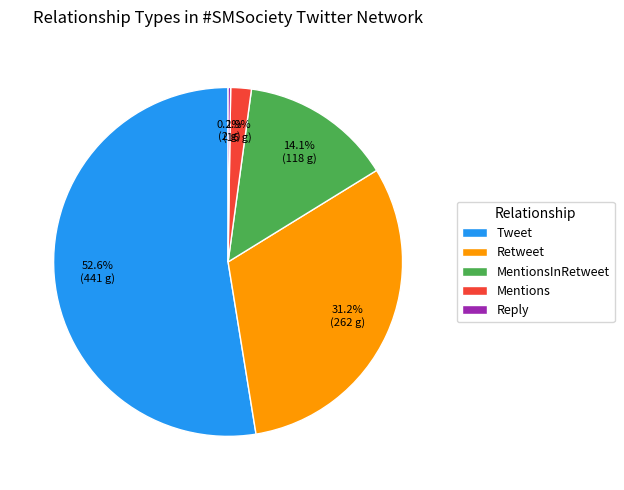

To the nearest percent, what percentage of the pie is Mentions?

2%